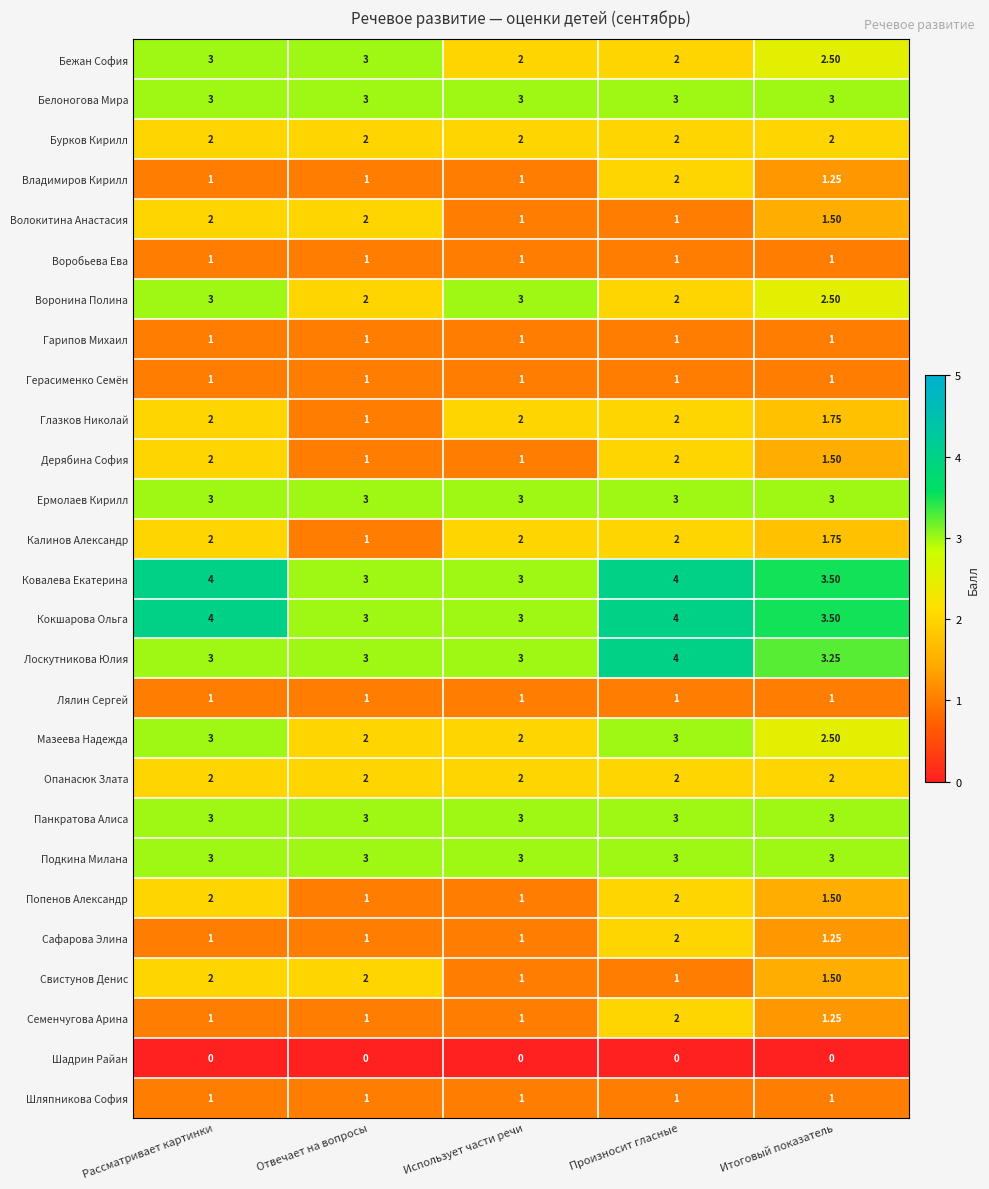

Is the value of Попенов Александр at Отвечает на вопросы greater than the value of Белоногова Мира at Рассматривает картинки?

No